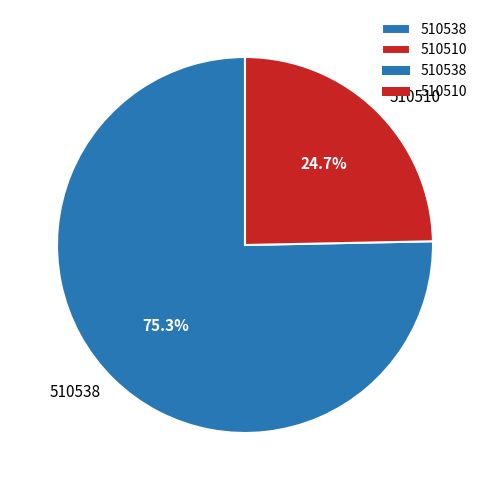

What is the smallest slice in the pie chart?

510510